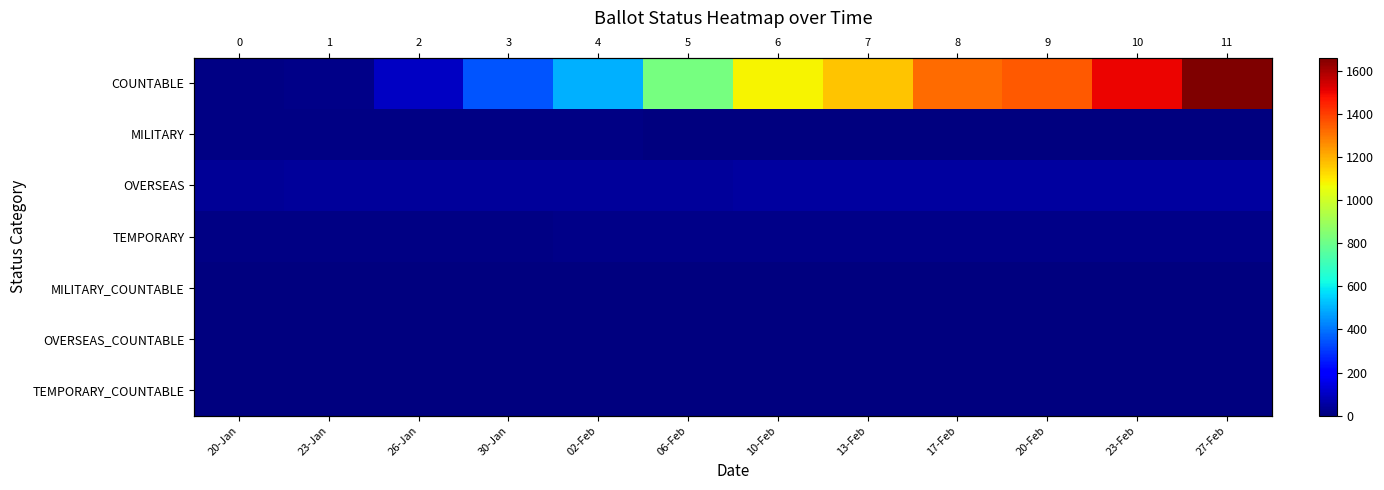

List the labels in order of MILITARY value, smallest first.

06-Feb, 10-Feb, 13-Feb, 17-Feb, 20-Feb, 23-Feb, 27-Feb, 20-Jan, 23-Jan, 26-Jan, 30-Jan, 02-Feb